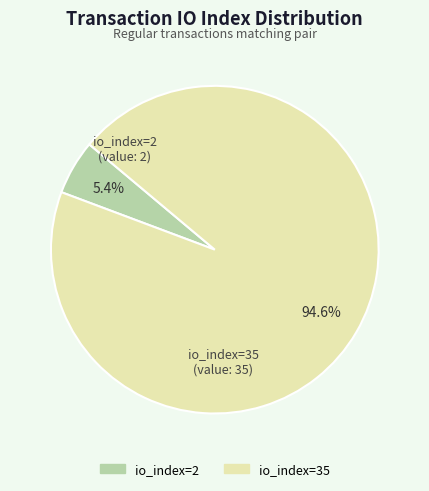

To the nearest percent, what portion does io_index=35 represent?

95%